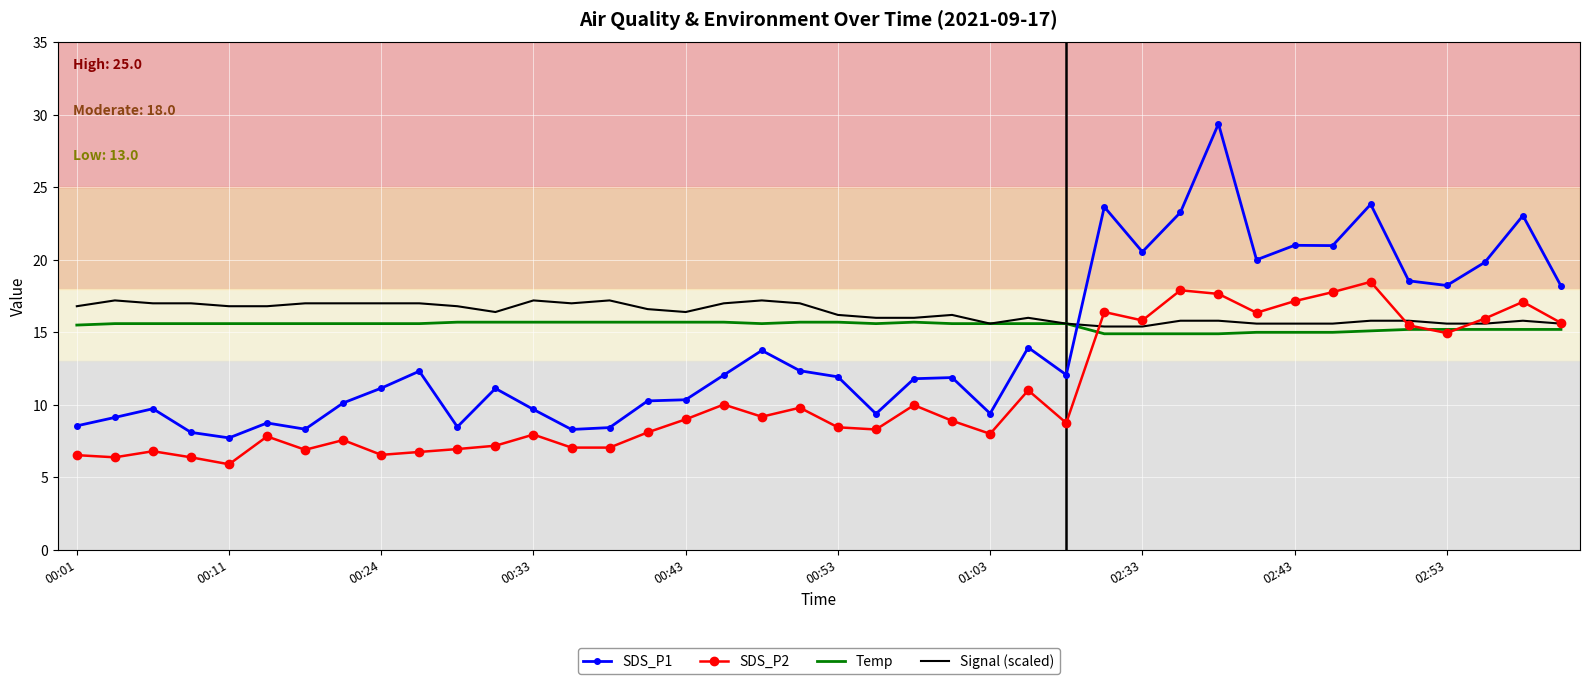

List the series in order of their peak value, highest first.

SDS_P1, SDS_P2, Signal (scaled), Temp